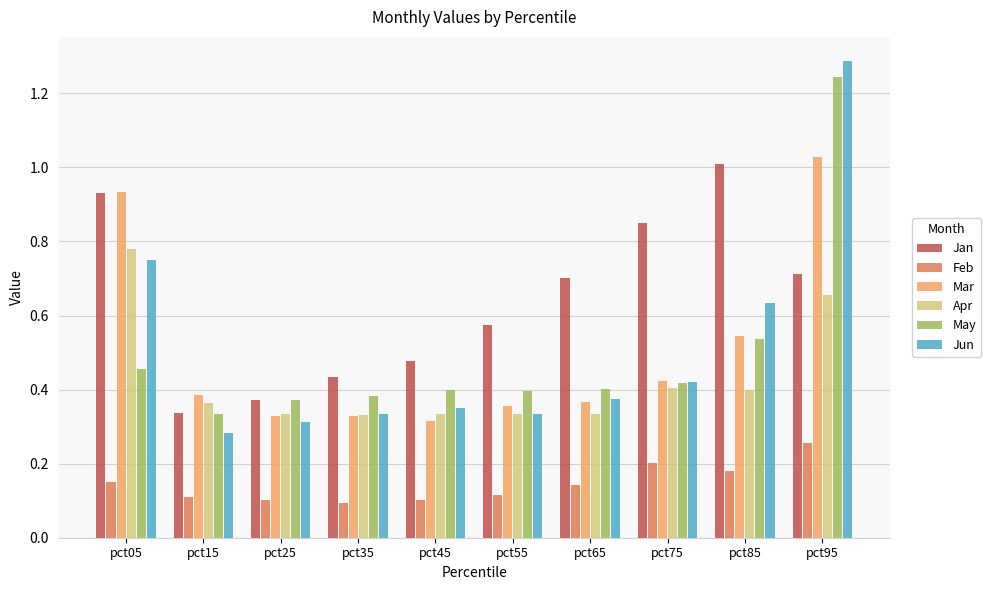

Between pct45 and pct85, which series saw the biggest shift?

Jan